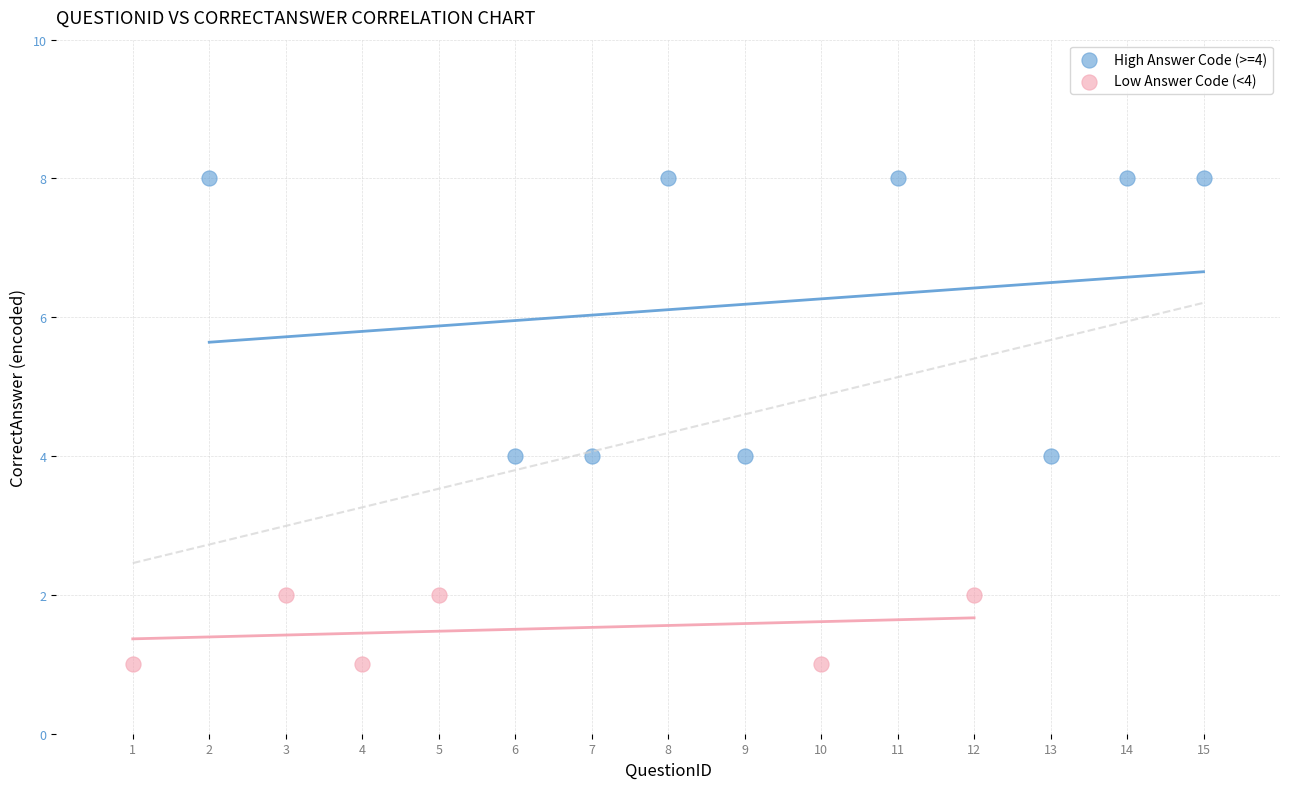

Which series contains the lowest Y value?

Low Answer Code (<4)